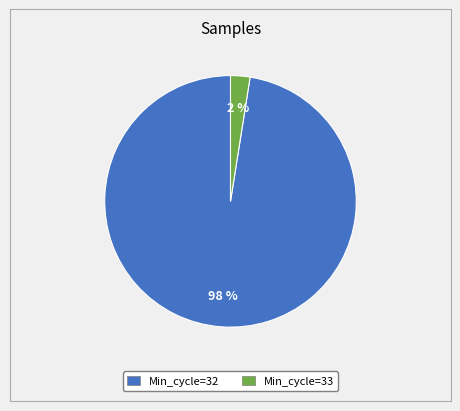

Does any single category account for the majority?

Yes